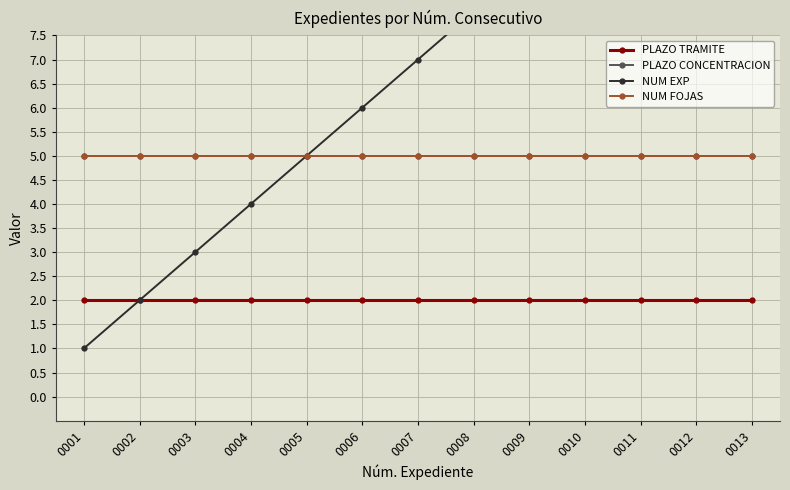

The PLAZO CONCENTRACION series shows 5 at 0001. True or false?

True